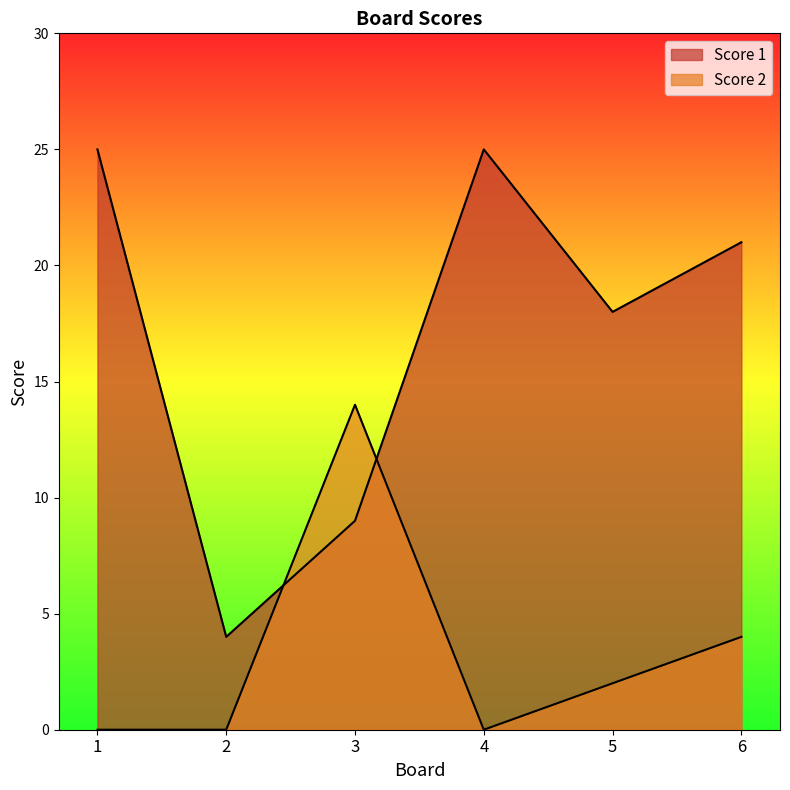

What is the highest value of the Score 1 series?

25